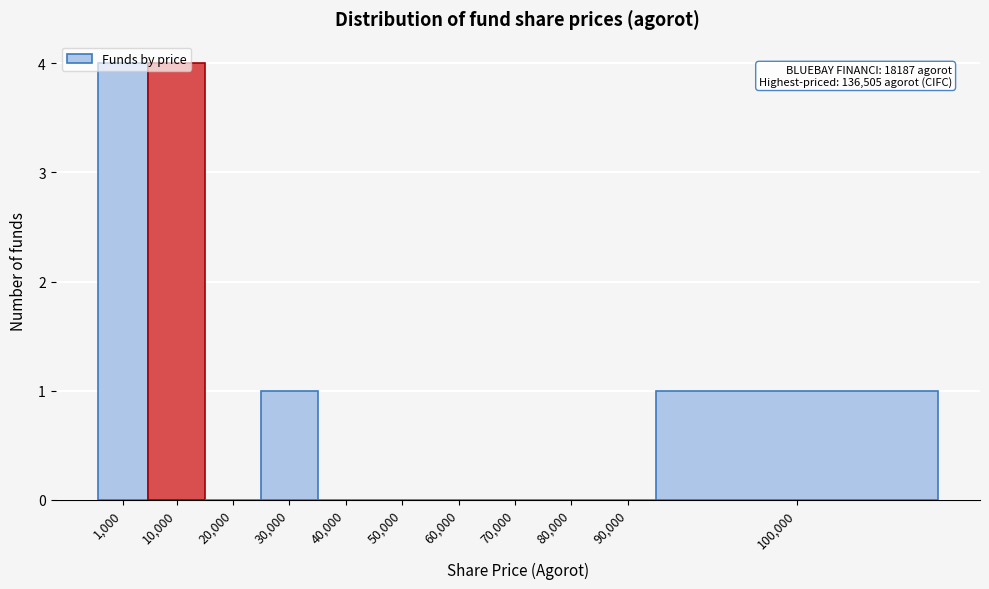

What is the sum of all values?

10